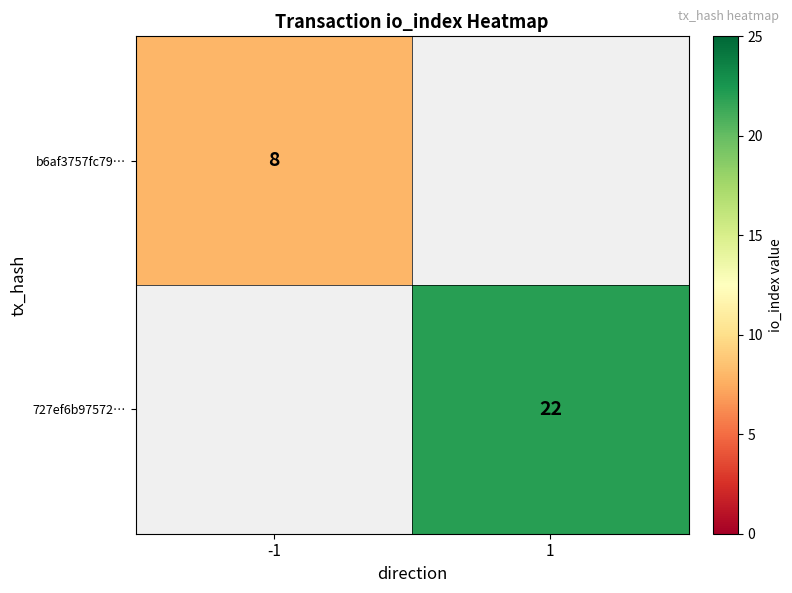

True or false: 727ef6b97572… has a value of 22 at 1.

True